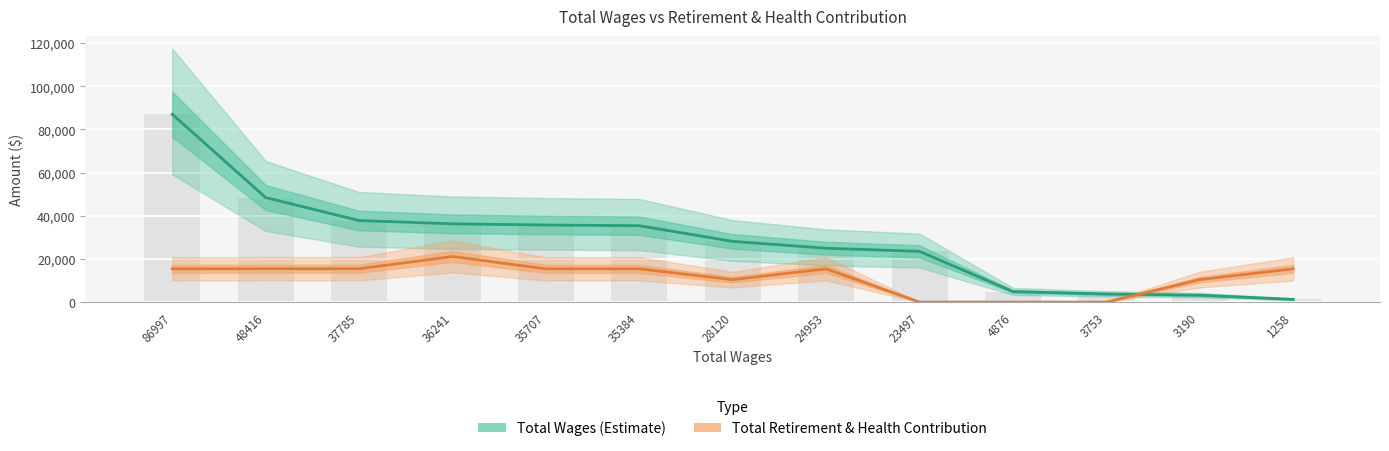

How many values in the Total Wages series are below 28120?

6